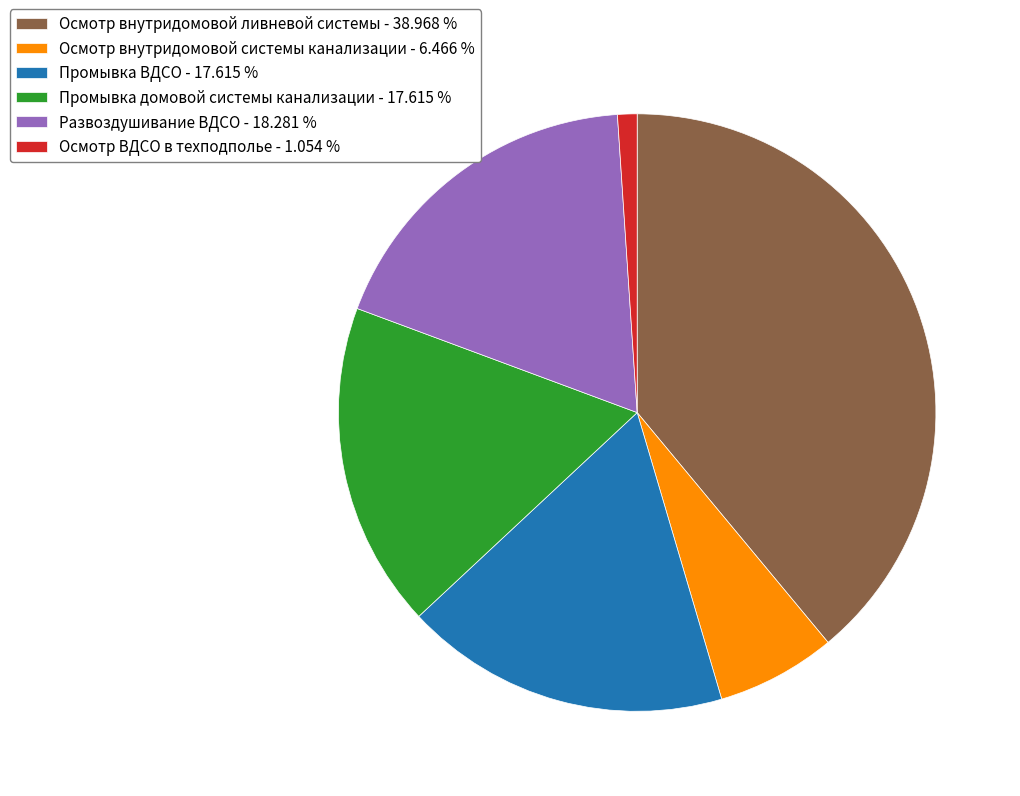

Combined, do Осмотр внутридомовой системы канализации - 6.466 % and Развоздушивание ВДСО - 18.281 % account for over 50%?

No